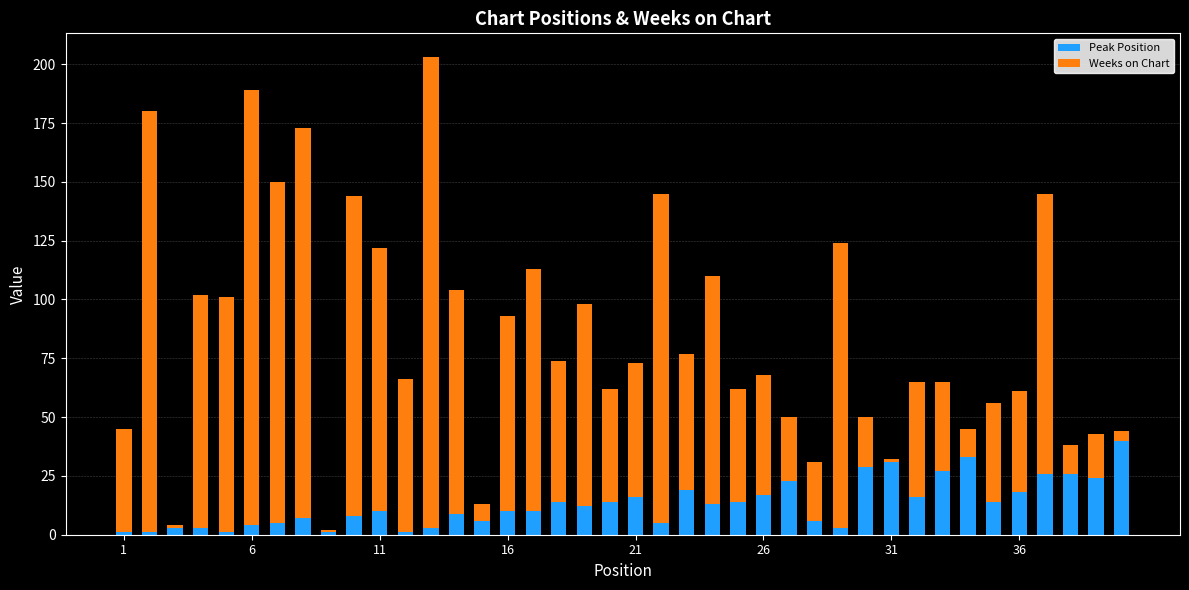

What is the highest value of the Peak Position series?

40